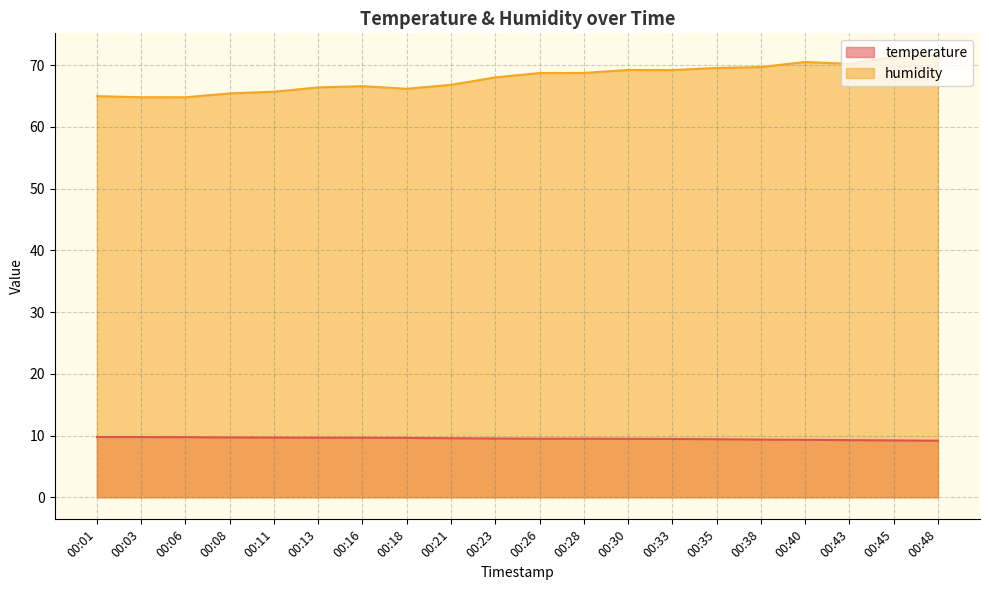

Which category has the highest value in the temperature series?

00:01